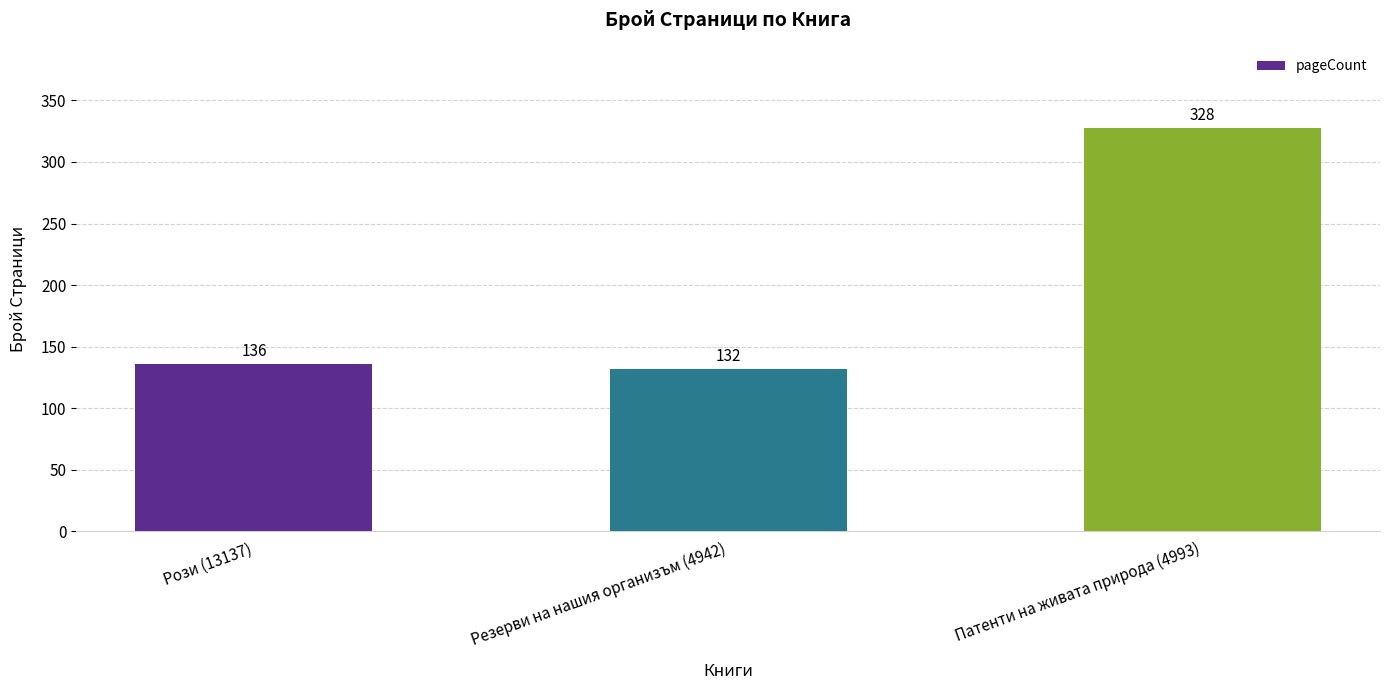

What is the change in value from Рози (13137) to Резерви на нашия организъм (4942)?

-4